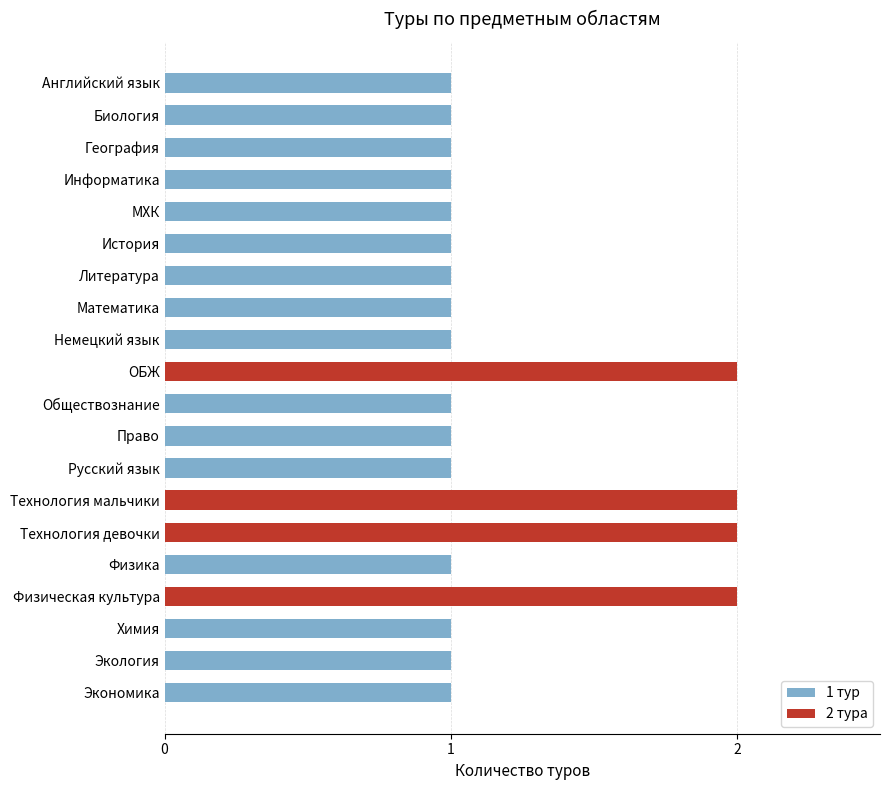

Is it true that the value at География is 1?

True